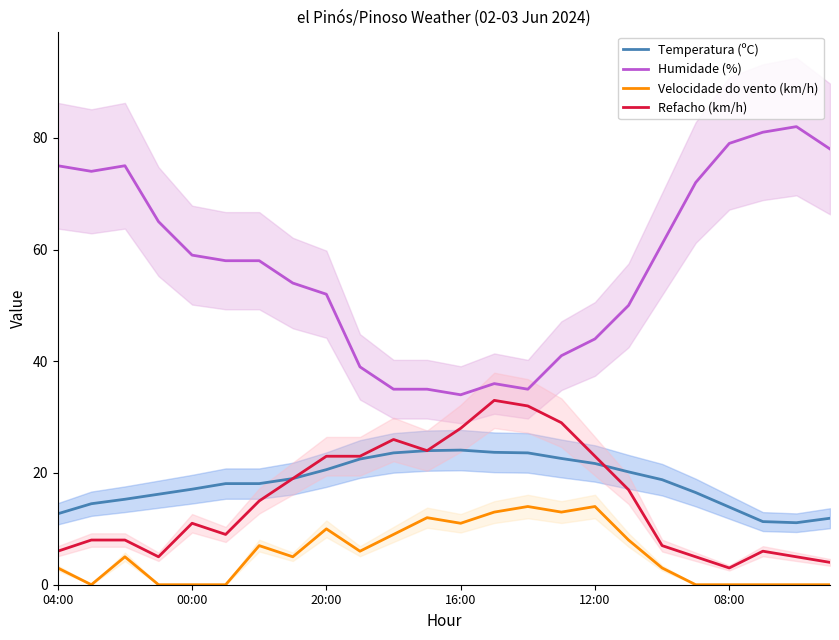

Is the value of Velocidade do vento (km/h) at 16:00 greater than the value of Humidade (%) at 20:00?

No